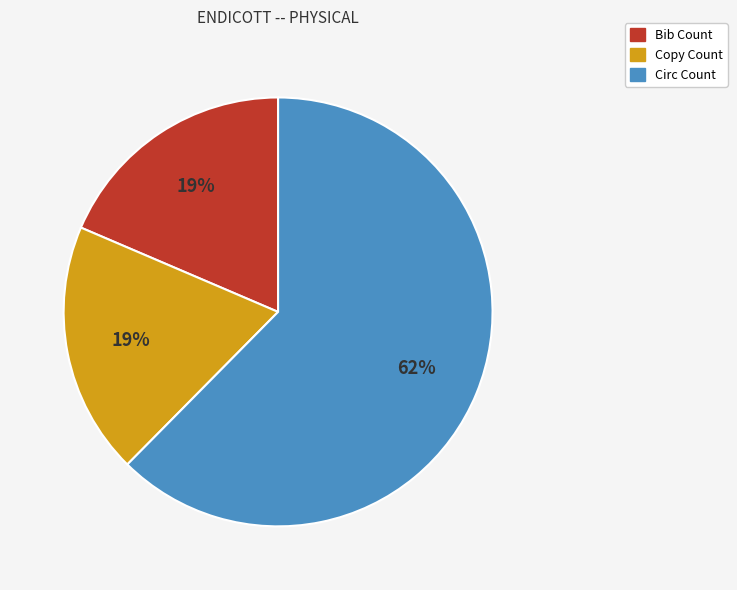

To the nearest percent, what is the average slice percentage?

33%